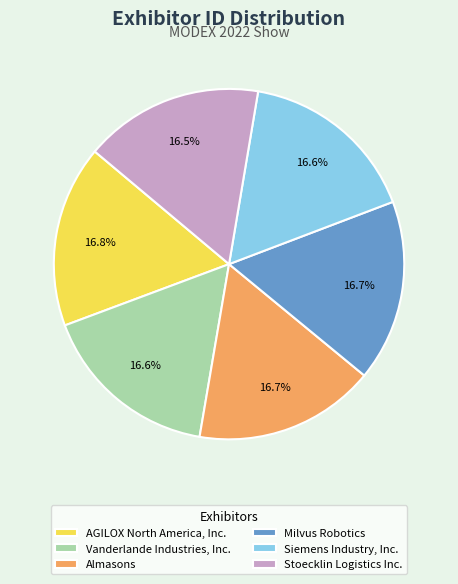

Count the number of slices in the pie.

6